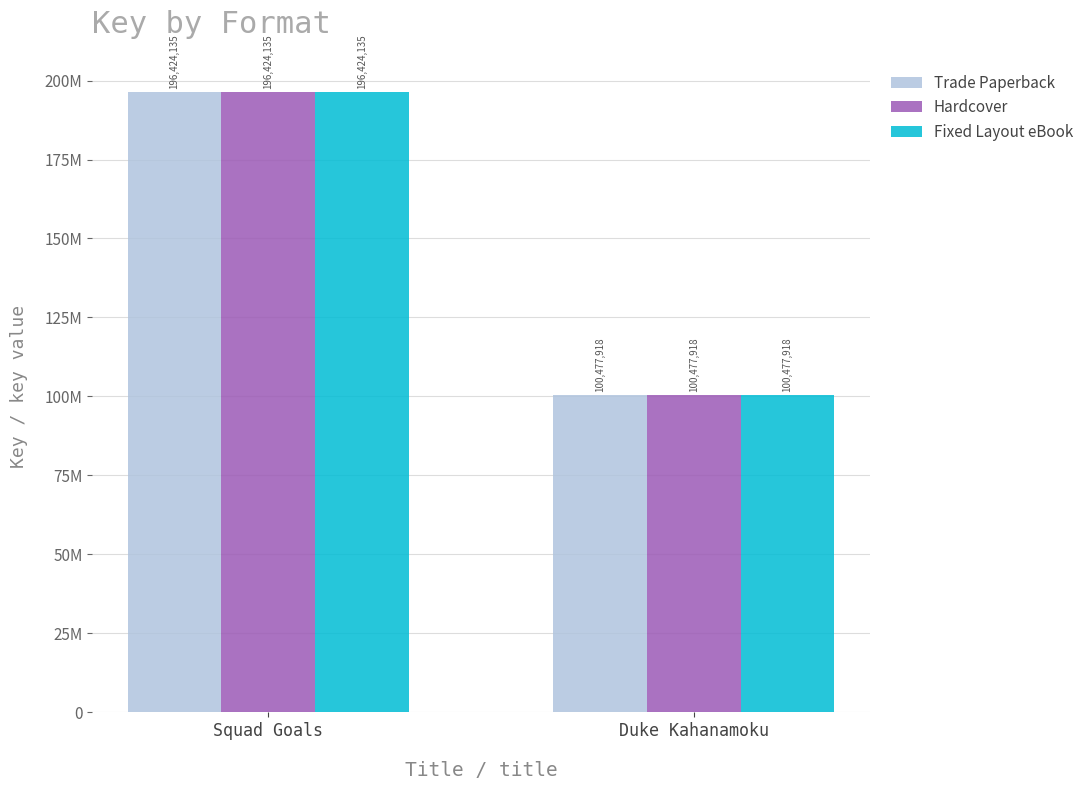

Rank the categories by Fixed Layout eBook value from highest to lowest.

Squad Goals, Duke Kahanamoku